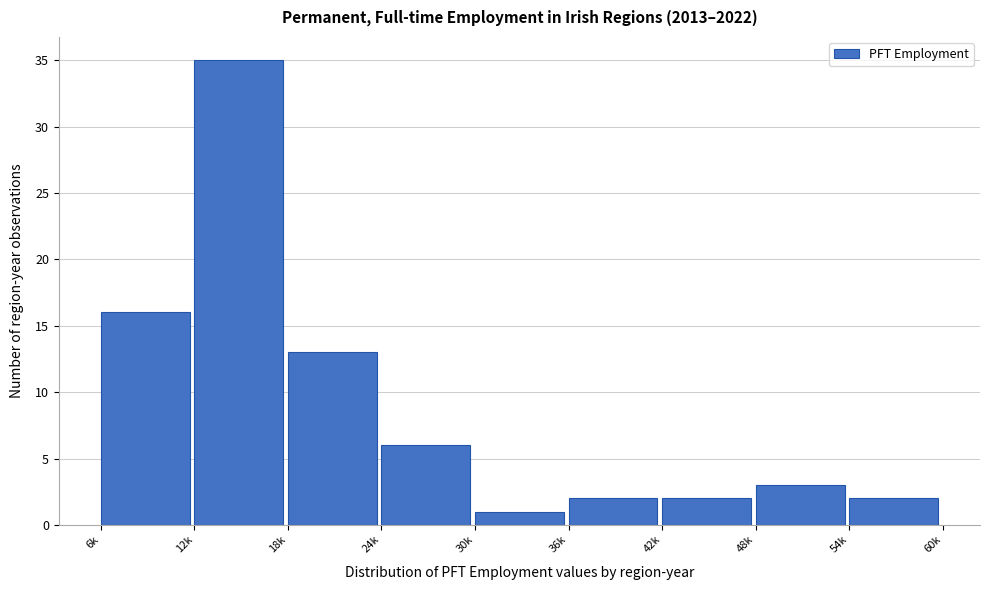

Reading left to right, what are all the values shown in this chart?

6k=16	12k=35	18k=13	24k=6	30k=1	36k=2	42k=2	48k=3	54k=2